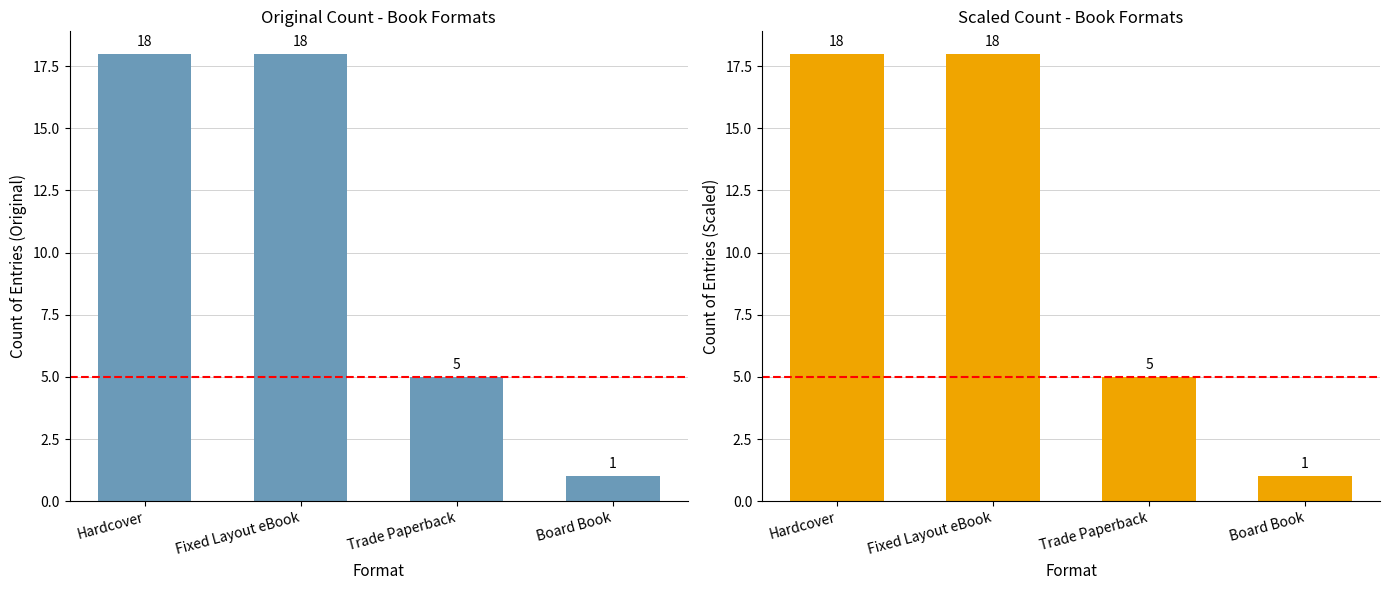

What is the greatest value displayed?

18